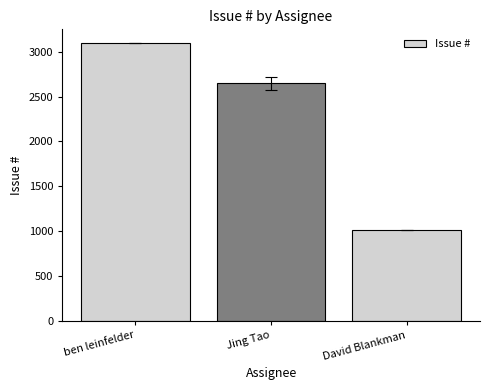

What is the label of the 2nd bar from the left?

Jing Tao